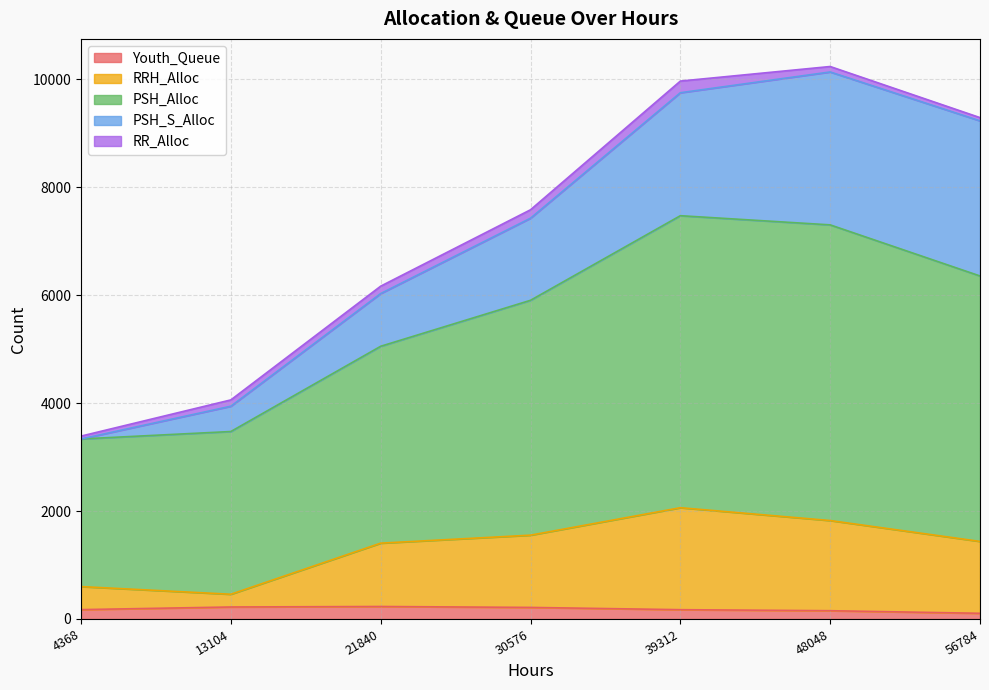

What is the value of the Youth_Queue point at the 6th from the left?

153